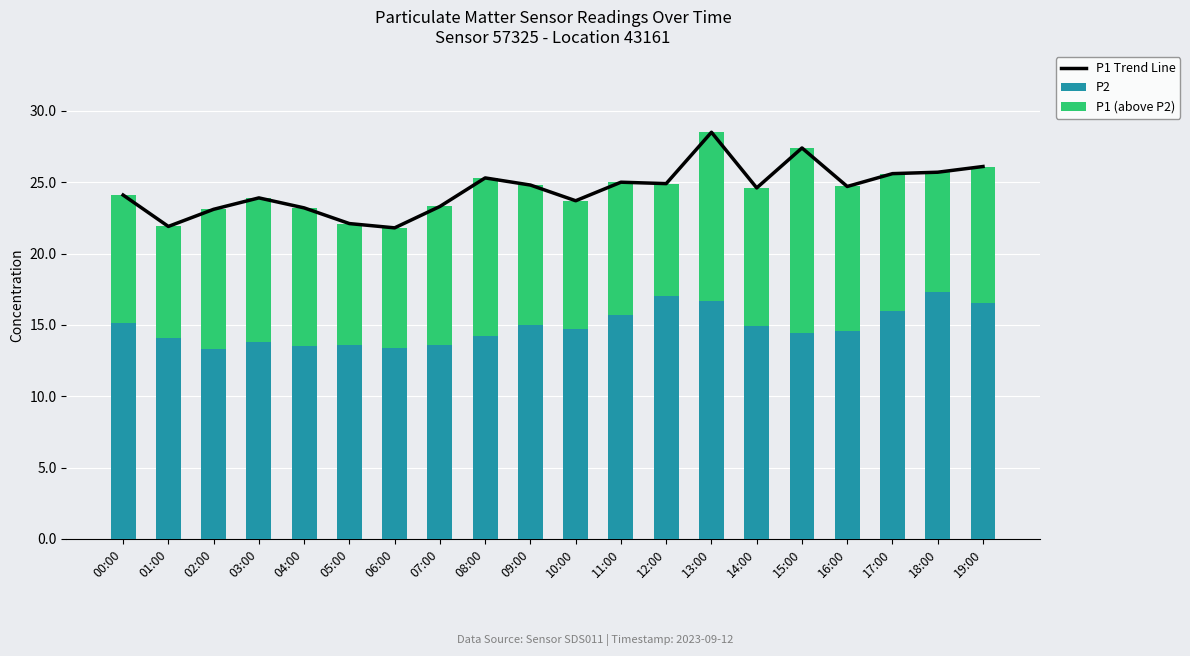

What is the difference between the P1 Trend Line values at 10:00 and 09:00?

1.1